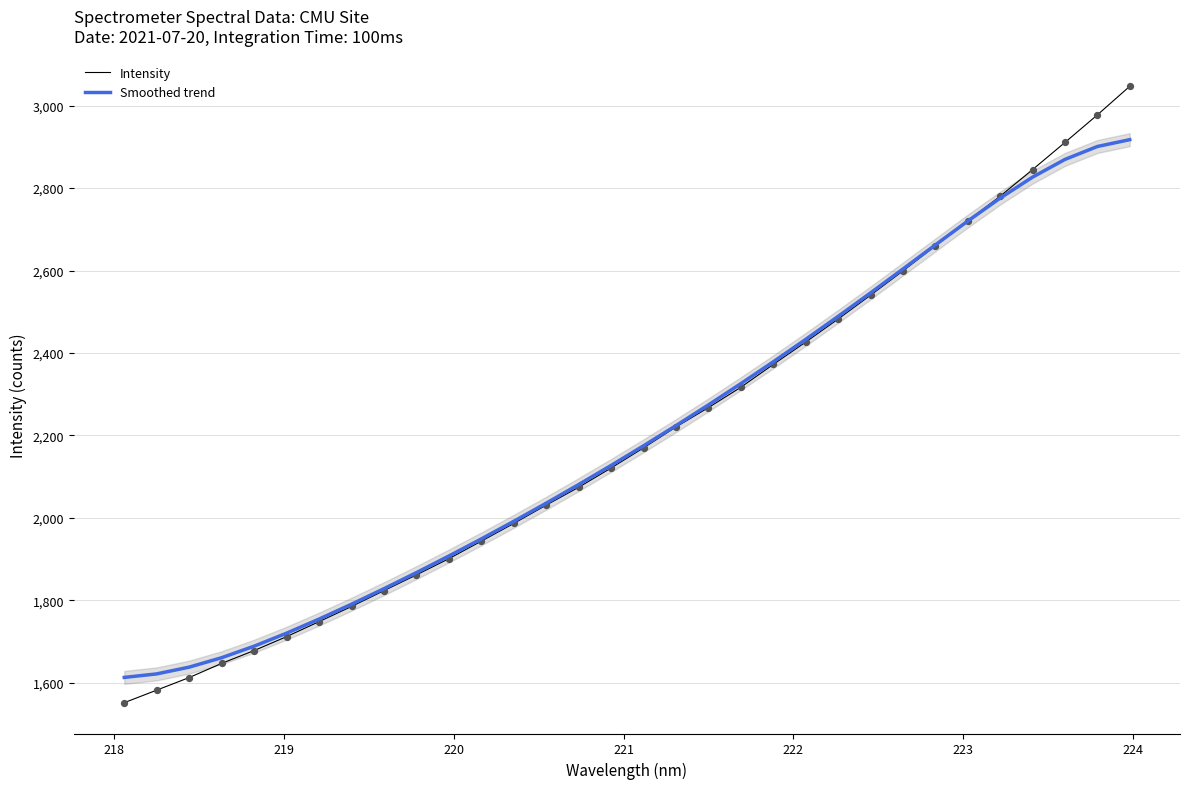

Which series has the widest spread of Y values?

Intensity